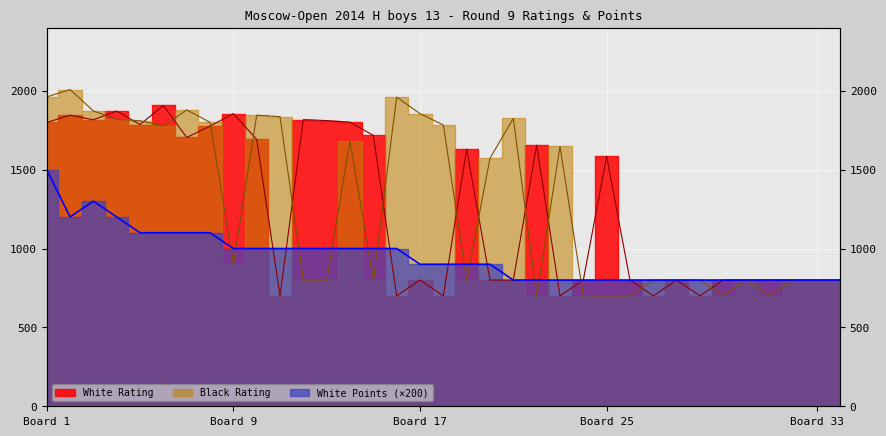

Is it true that White Points equals 506 at 4?

False